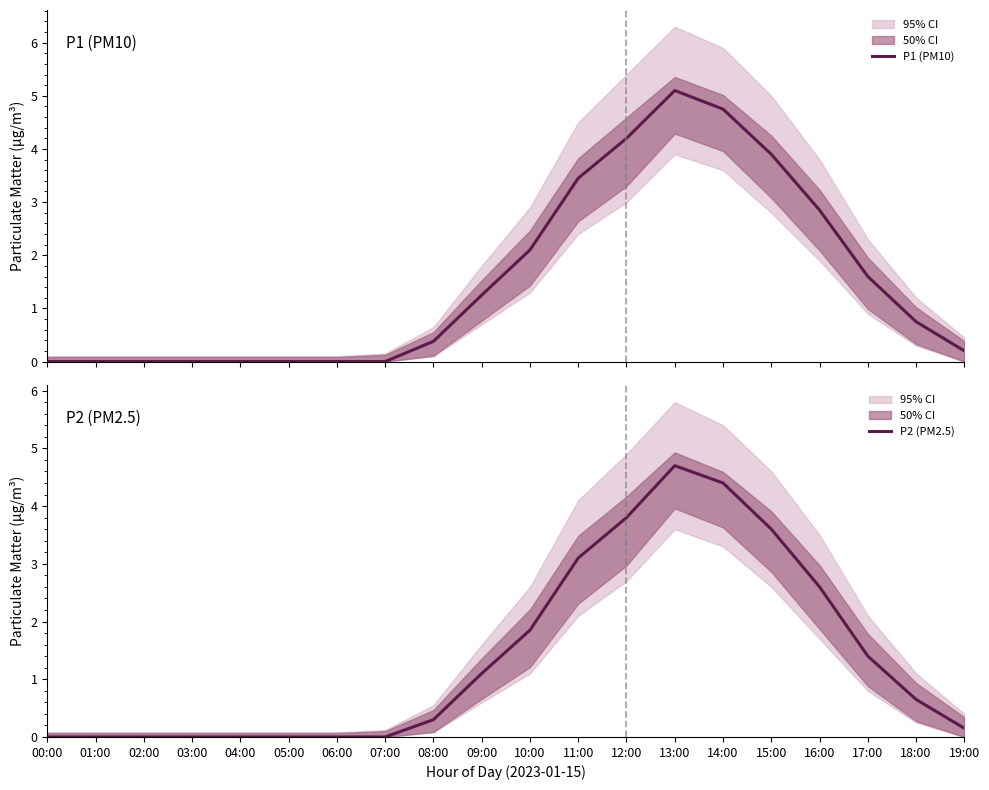

Rank the series at 19:00 from lowest to highest value.

P2 (PM2.5), P1 (PM10)